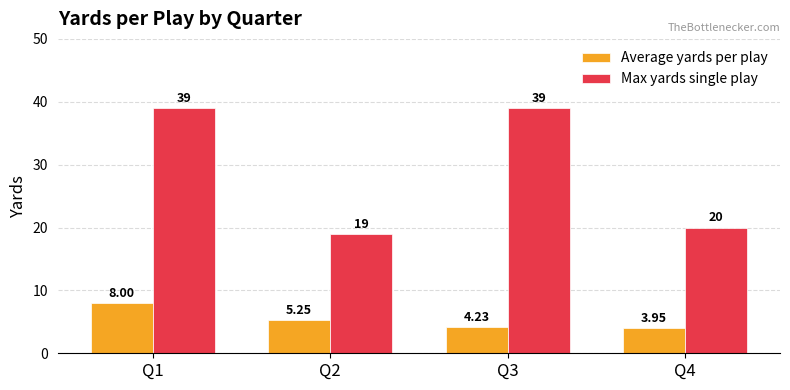

Are the bars grouped side by side (vs. stacked)?

Yes